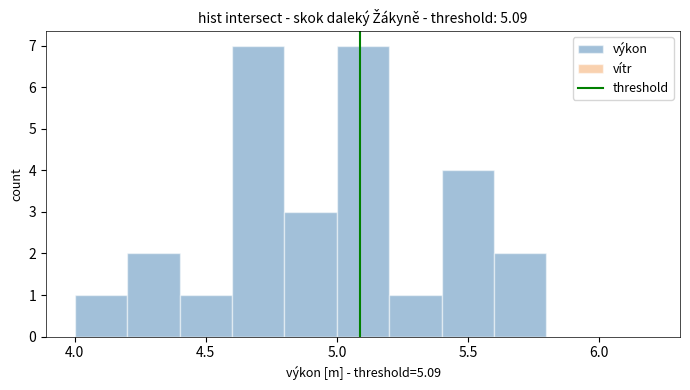

Reading left to right, list every bar in this chart as the range it spans on the x-axis followed by its height. The values are not printed on the chart, so give them approximately, as read against the axis.

4.0 to 4.2: 1
4.2 to 4.4: 2
4.4 to 4.6: 1
4.6 to 4.8: 7
4.8 to 5.0: 3
5.0 to 5.2: 7
5.2 to 5.4: 1
5.4 to 5.6: 4
5.6 to 5.8: 2
5.8 to 6.0: 0
6.0 to 6.2: 0